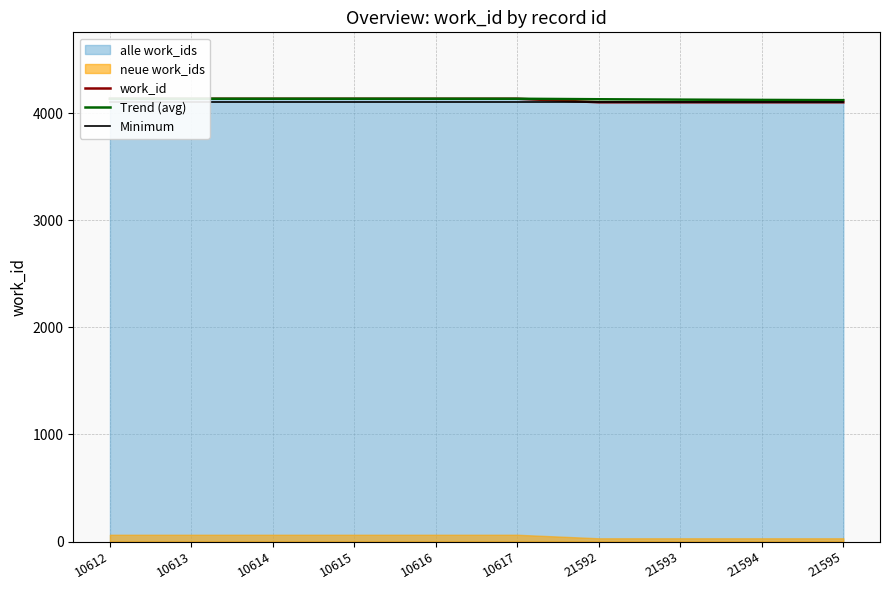

What is the lowest value of the Minimum series?

4103.0